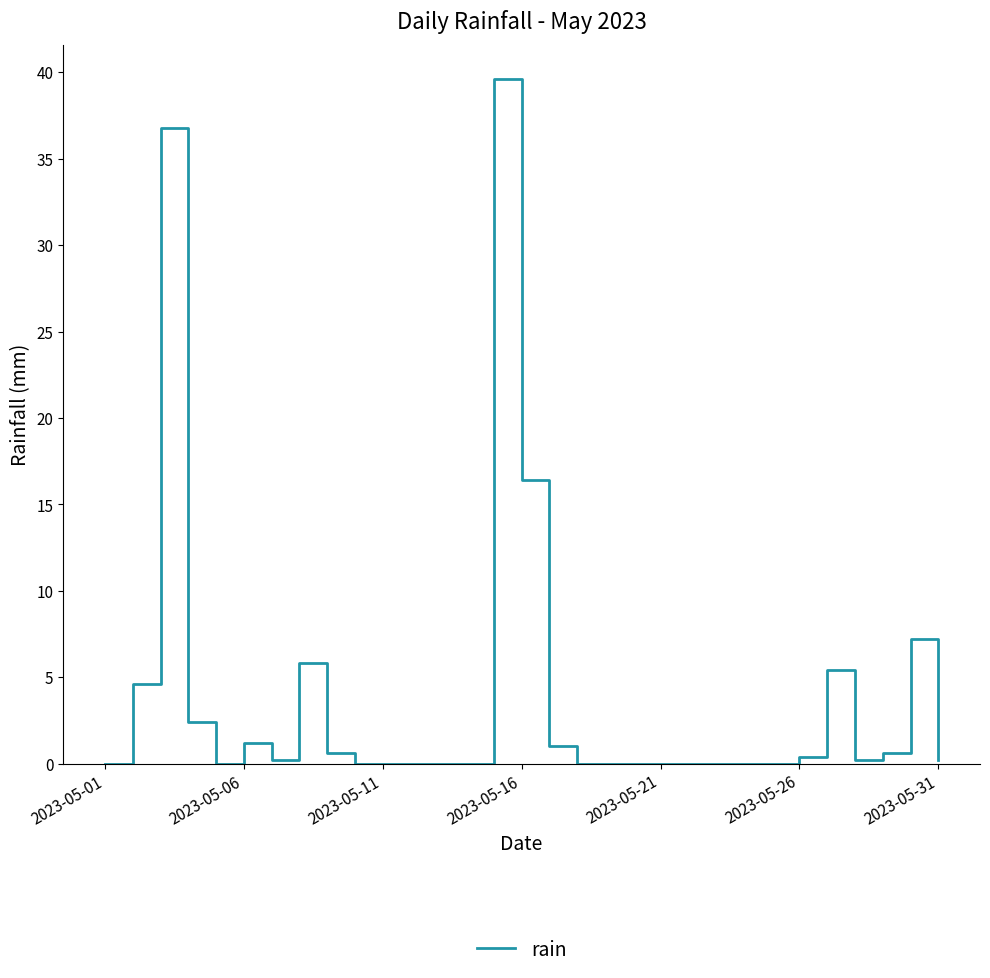

What is the maximum value shown in the chart?

39.6